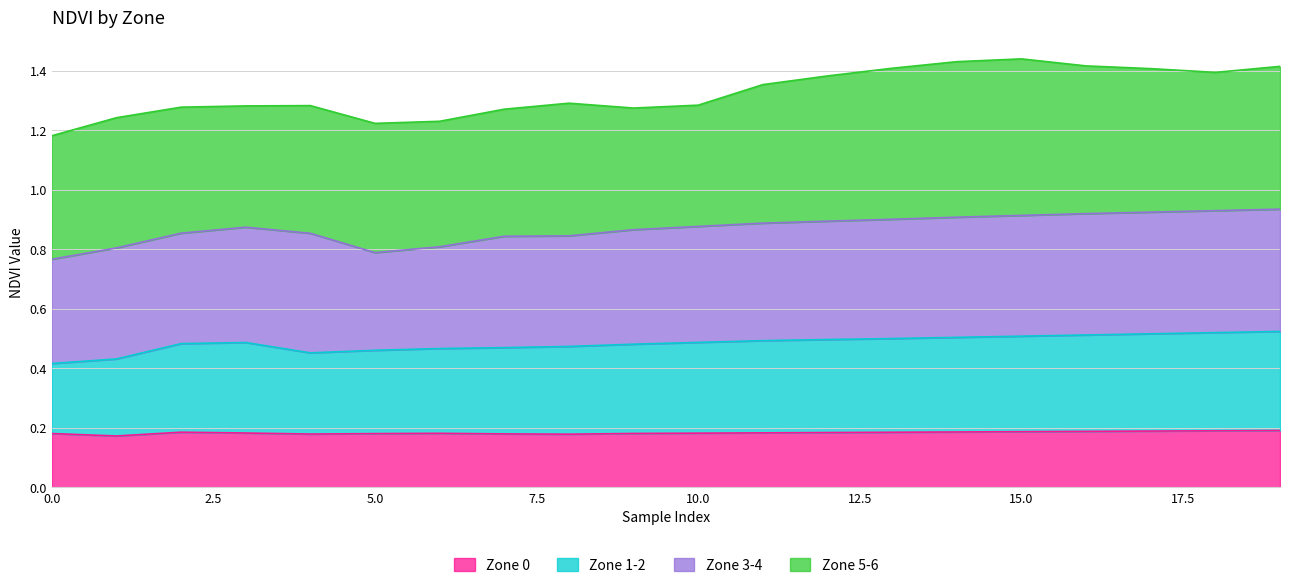

True or false: Zone 0 has a value of 0.1 at 10.0.

False